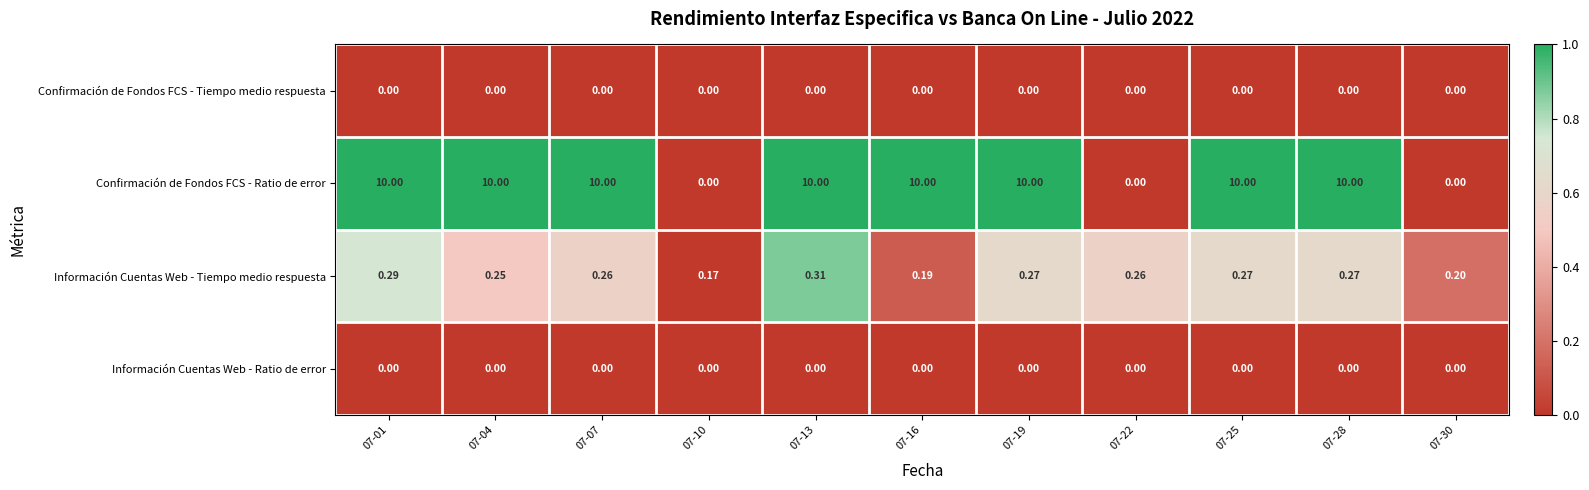

Which series has the largest total across all categories?

Confirmación de Fondos FCS - Ratio de error